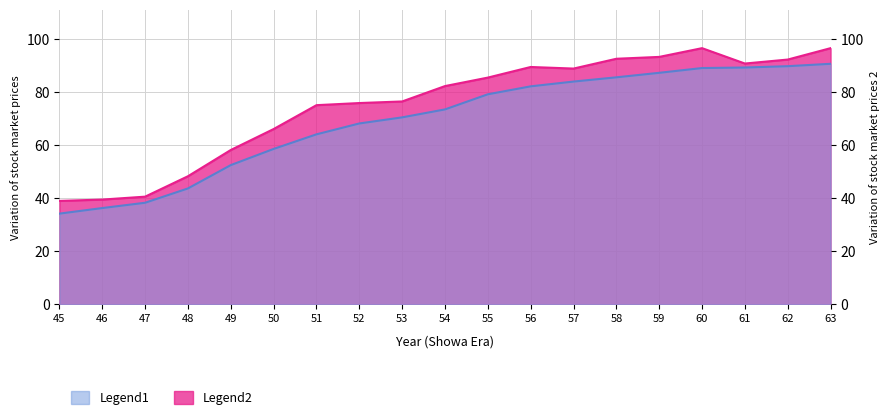

What is the difference between the Legend1 values at 51 and 52?

4.1